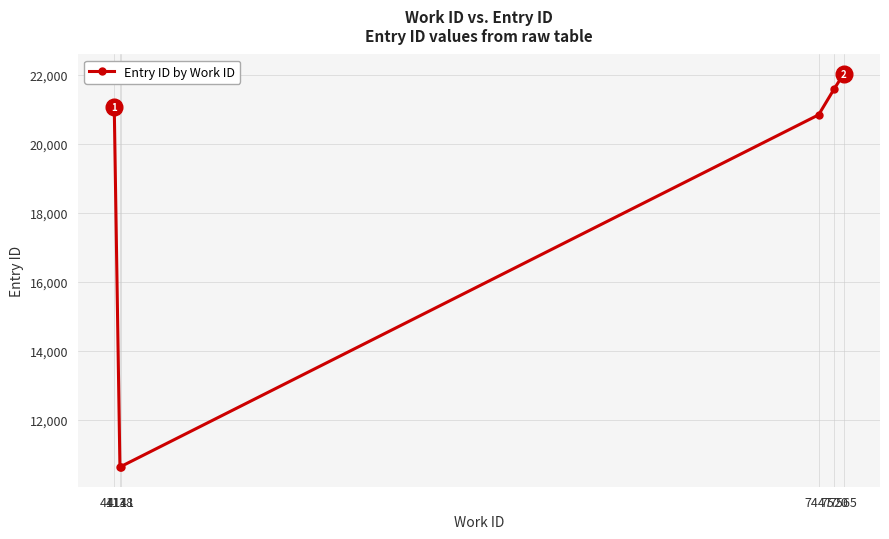

How many points are lower than both their immediate neighbors (excluding endpoints)?

1